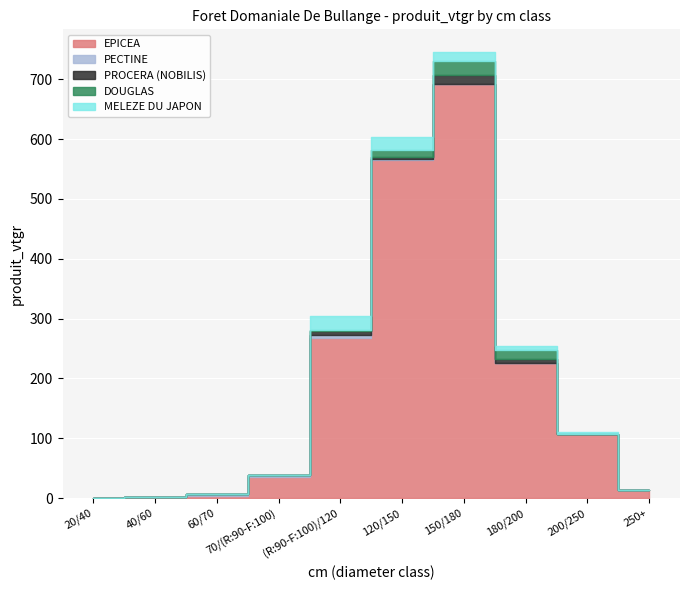

Which category has the highest value in the EPICEA series?

150/180